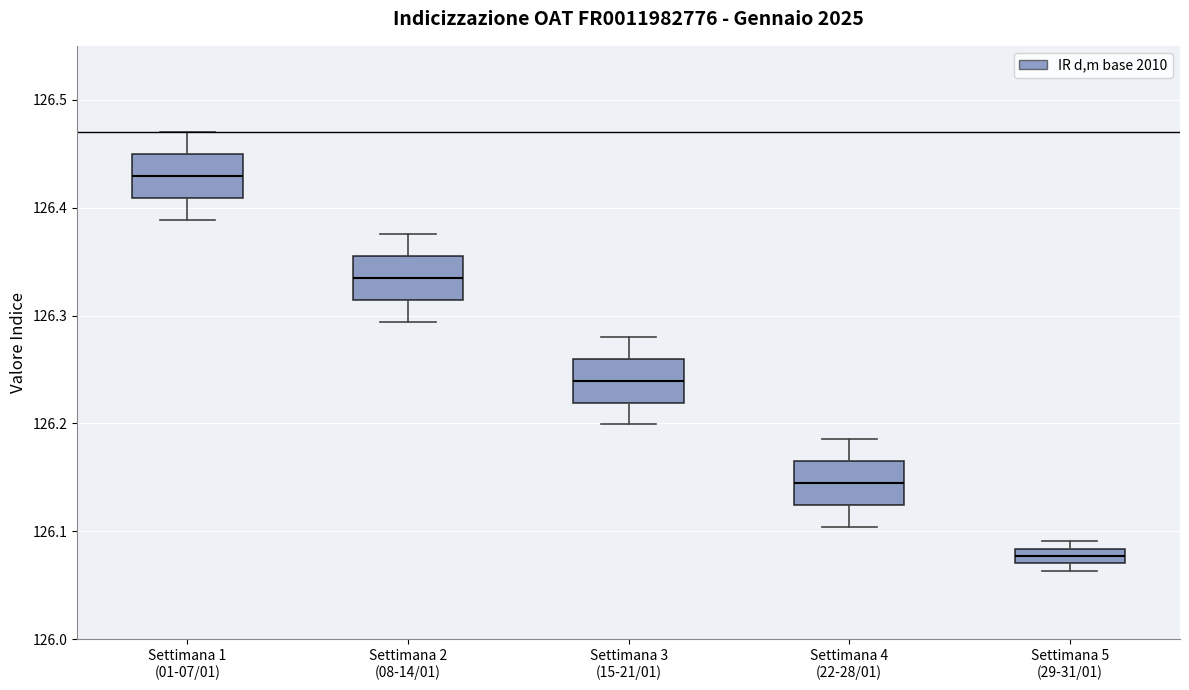

Which box has the lowest median line?

Settimana 5 (29-31/01)